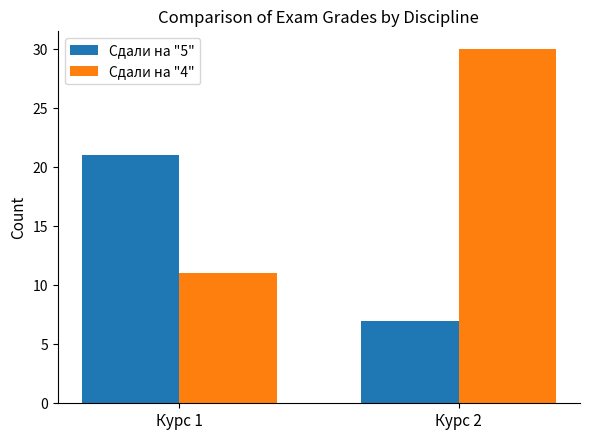

What is the sum of all Сдали на "5" values?

28